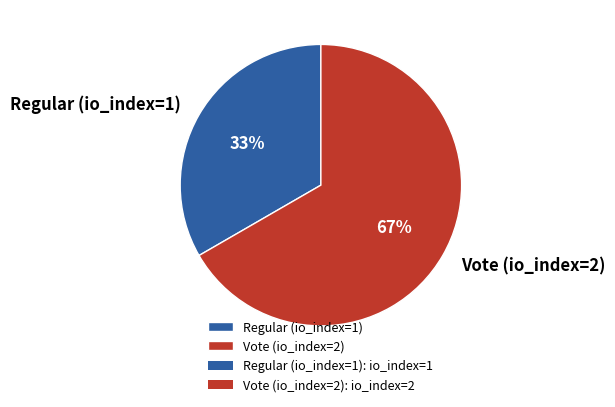

Is the sum of Regular (io_index=1) and Vote (io_index=2) greater than half?

Yes